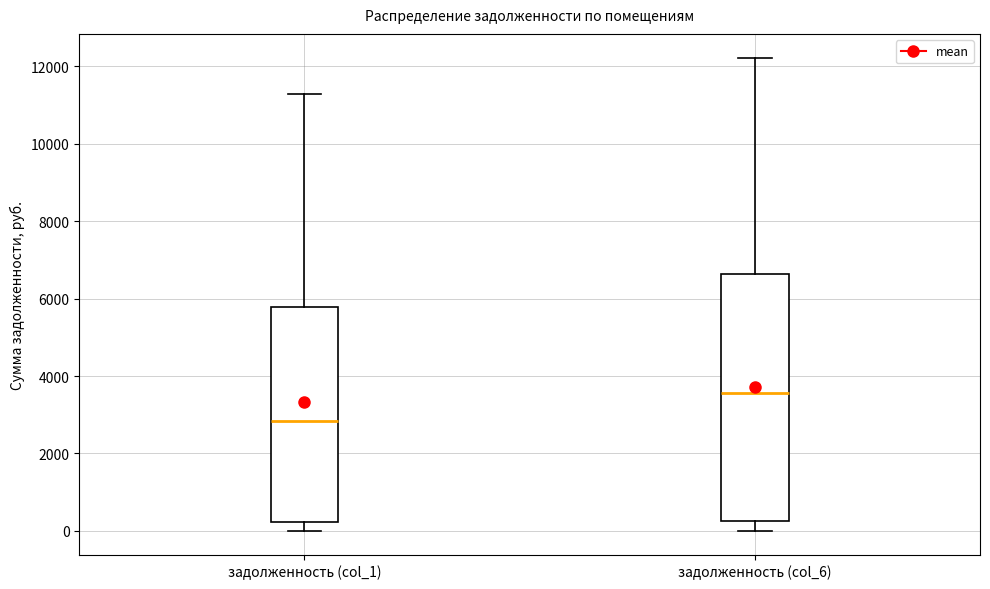

Reading left to right, transcribe this box plot: for each box, give where its median line is, the range the box spans, and where its two whiskers end, as read against the y-axis. The values are not printed on the chart, so give them approximately, as read against the axis.

задолженность (col_1): median 2800, box 200 to 5800, whiskers 0 to 11200
задолженность (col_6): median 3600, box 200 to 6600, whiskers 0 to 12200